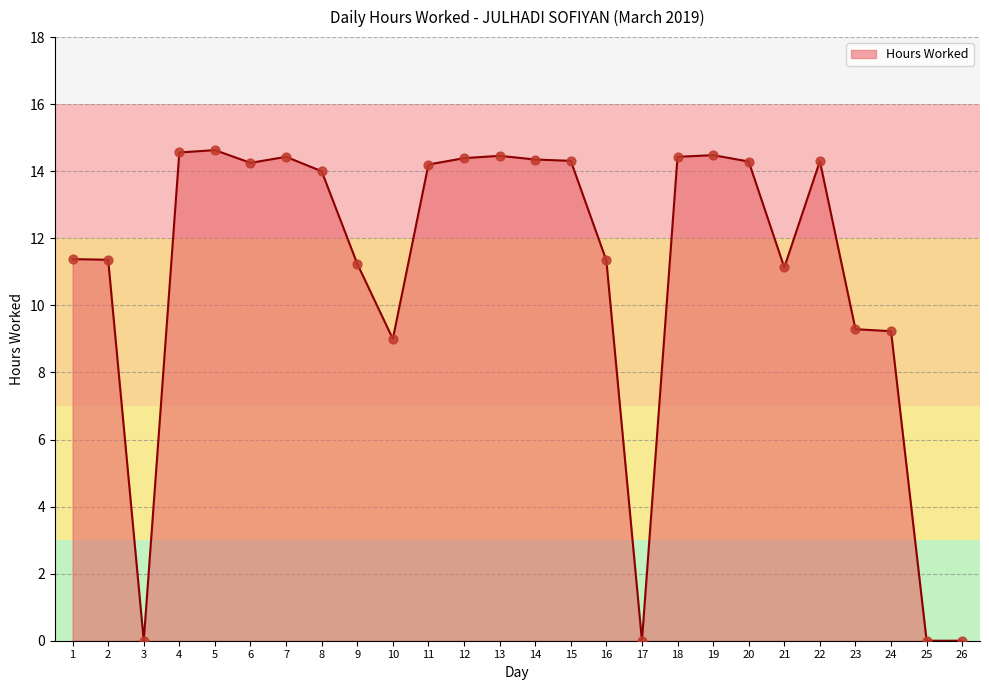

What is the change in value from 4 to 25?

-14.6